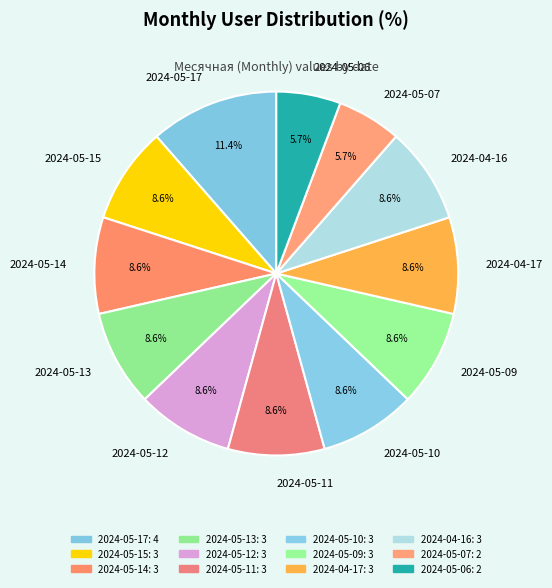

What percentage is the 2024-05-11 slice, to the nearest percent?

9%